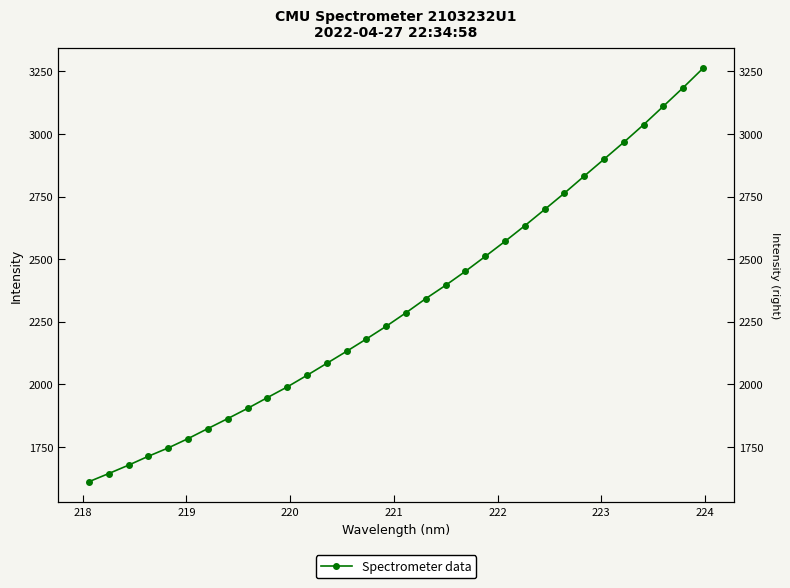

True or false: the data has more than 2 interior local peaks.

False